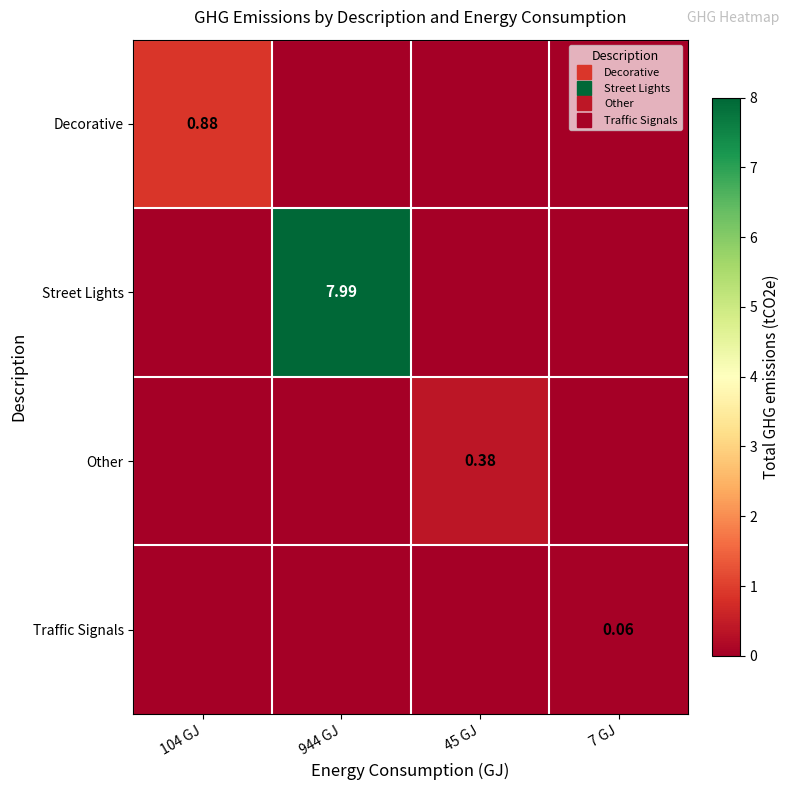

True or false: Street Lights has a value of 13.2 at 944 GJ.

False